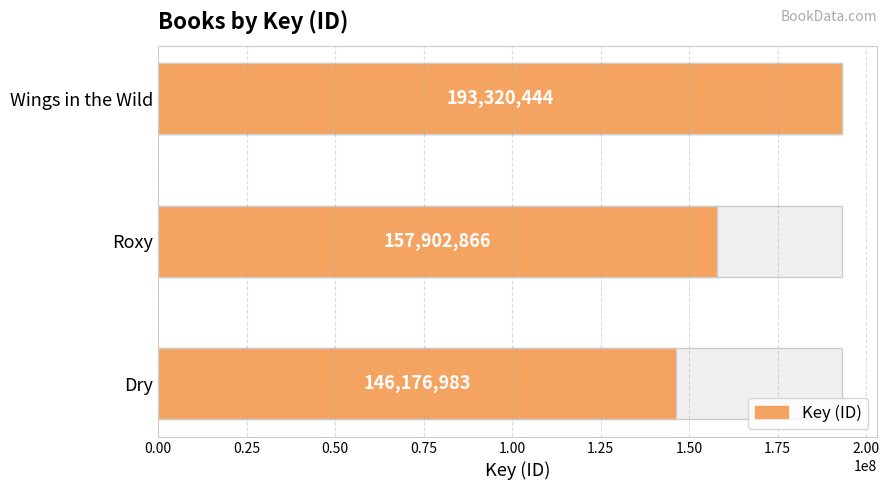

What is the sum of all values?

497400293